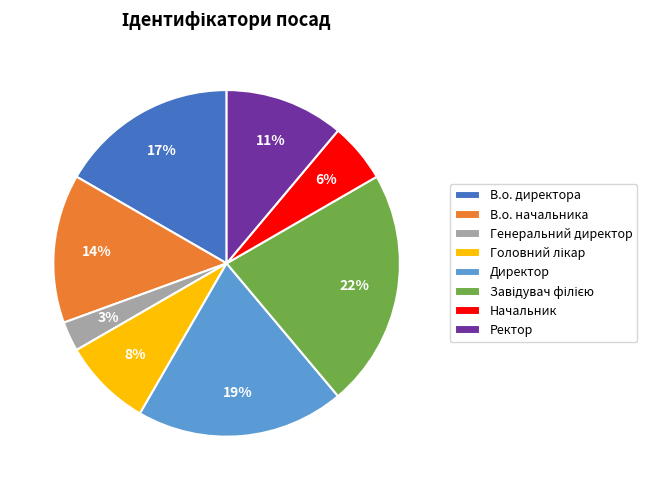

To the nearest percent, what is the average slice percentage?

12%